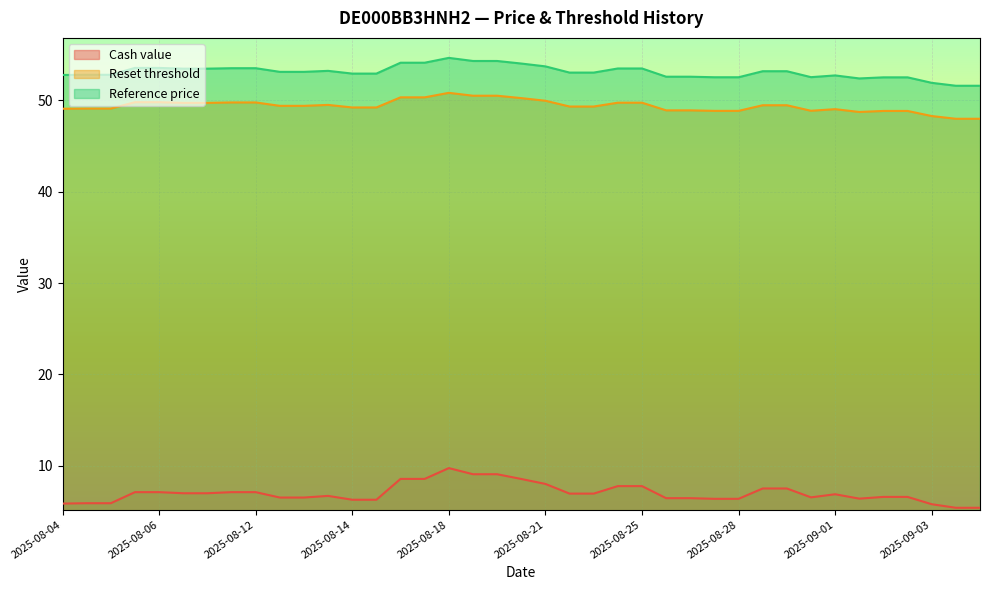

Which category has the highest value in the Reference price series?

2025-08-18